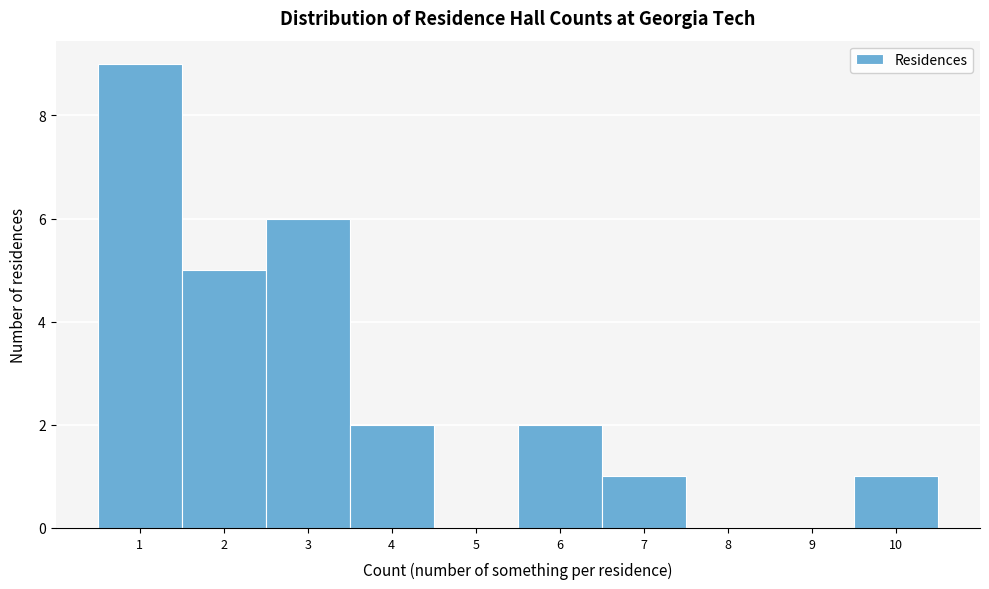

Over which range of the x-axis is the bar tallest?

0.5 to 1.5